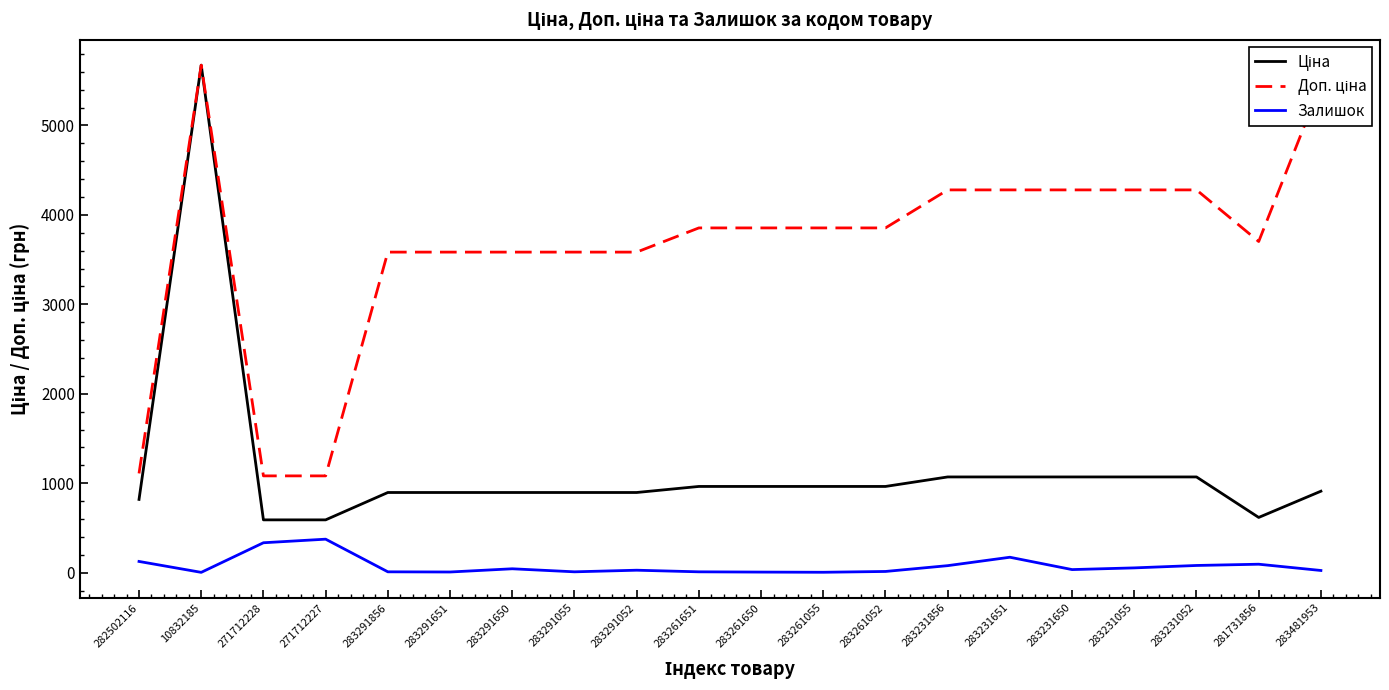

At which category is the sum across all series the highest?

10832185